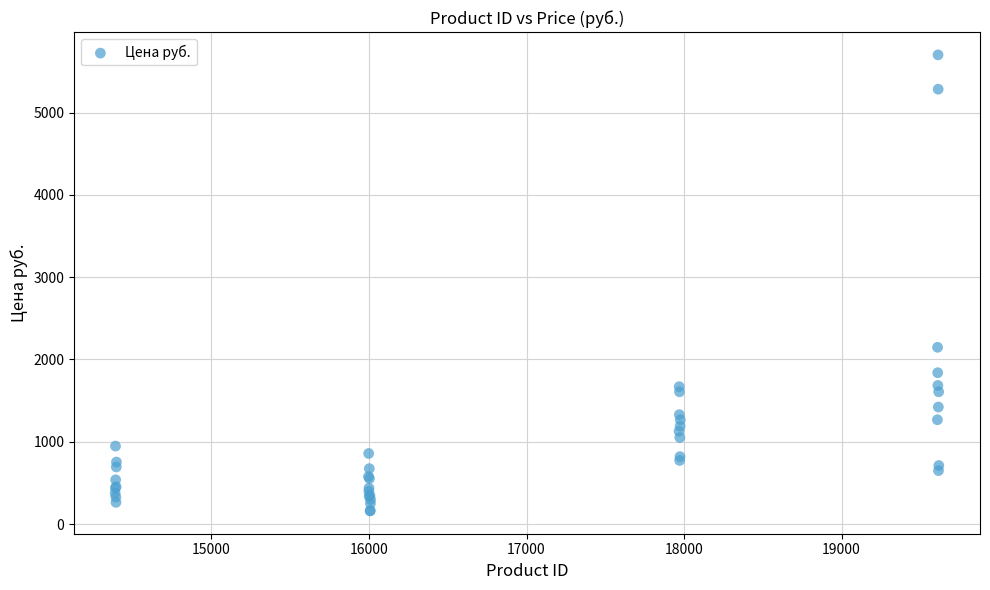

What Y value in the scatter plot is closest to 2930?

2147.5